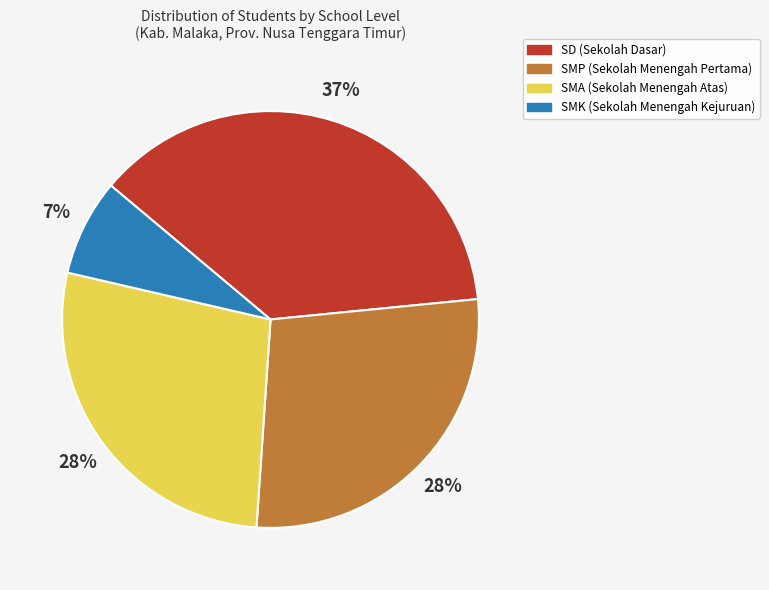

Is the sum of SMK and SMP greater than half?

No